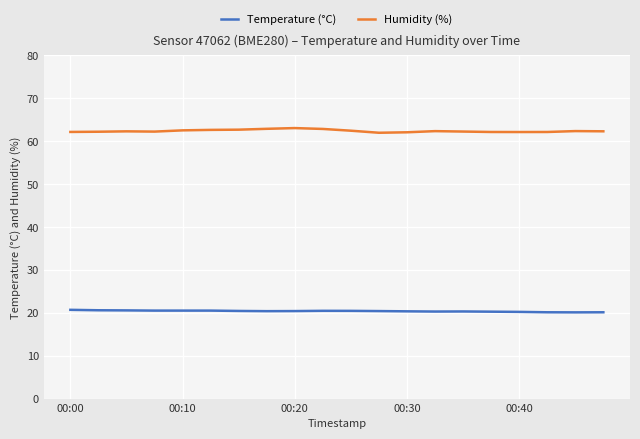

True or false: Humidity (%) has more than 2 points higher than both neighbors.

True